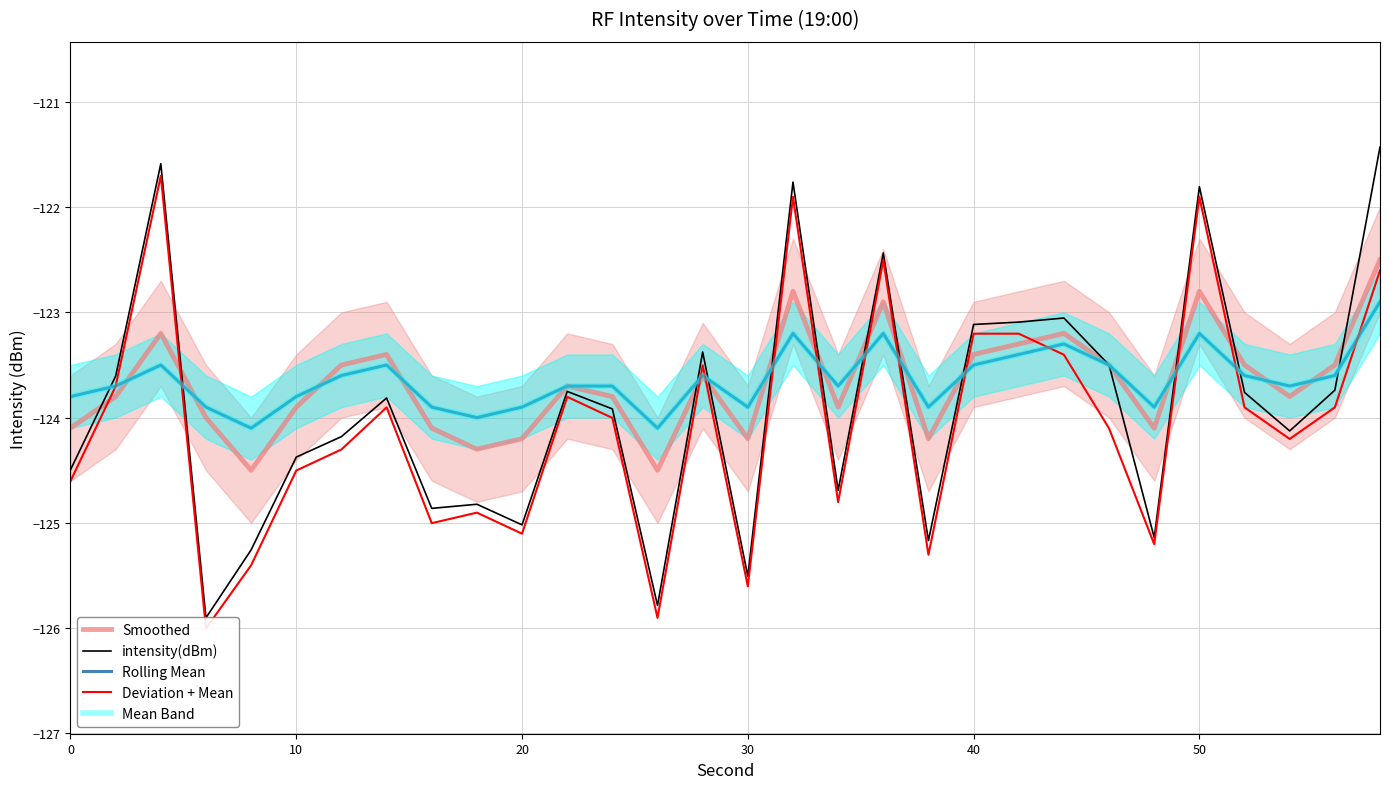

True or false: Mean Band and Smoothed intersect in this chart.

True